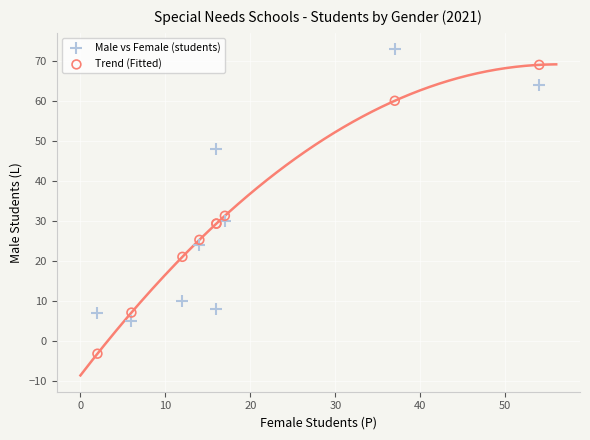

Which series reaches the minimum Y coordinate?

Trend (Fitted)